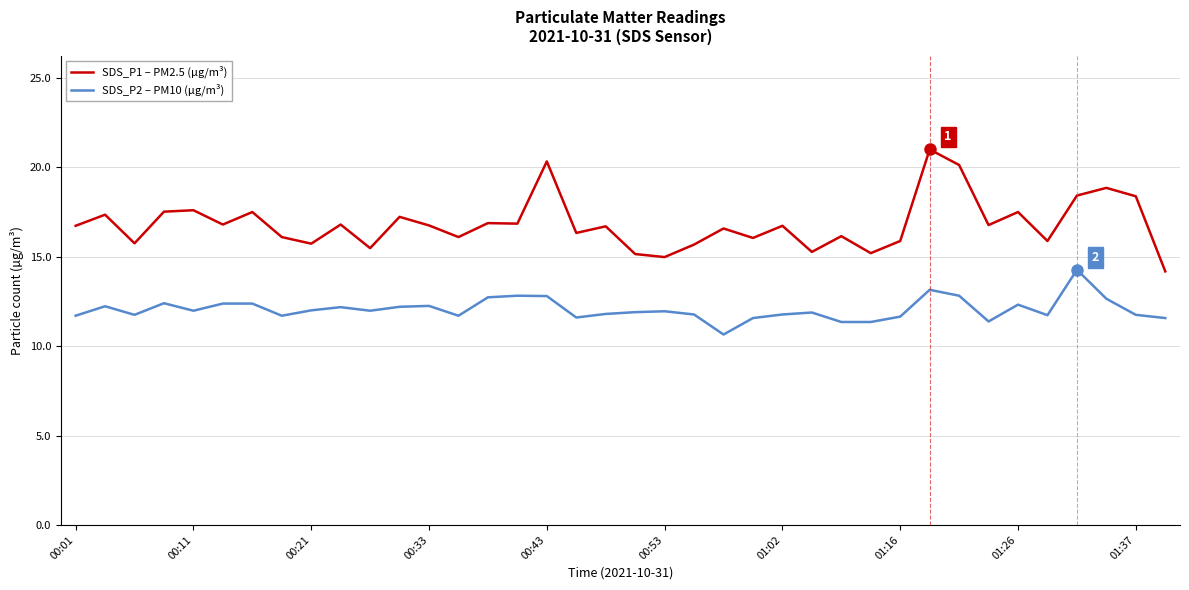

List the series in order of their overall mean, lowest first.

SDS_P2 – PM10 (µg/m³), SDS_P1 – PM2.5 (µg/m³)